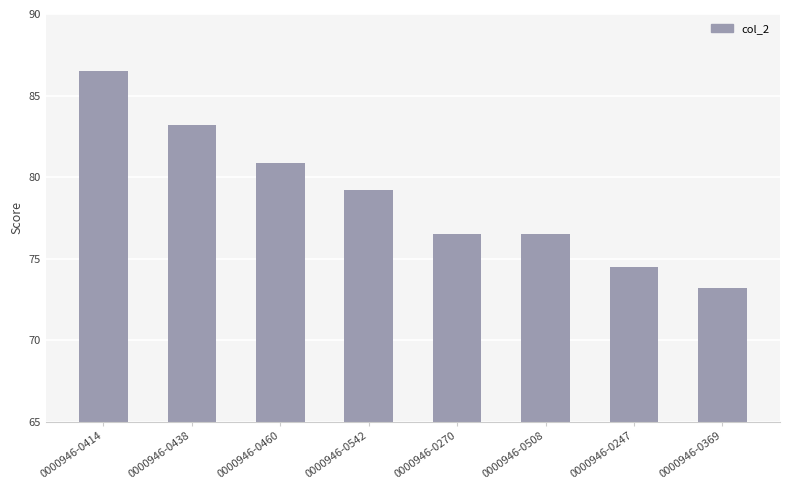

Reading right to left, transcribe all the data shown in this chart.

73.2	74.5	76.5	76.5	79.2	80.8	83.2	86.5